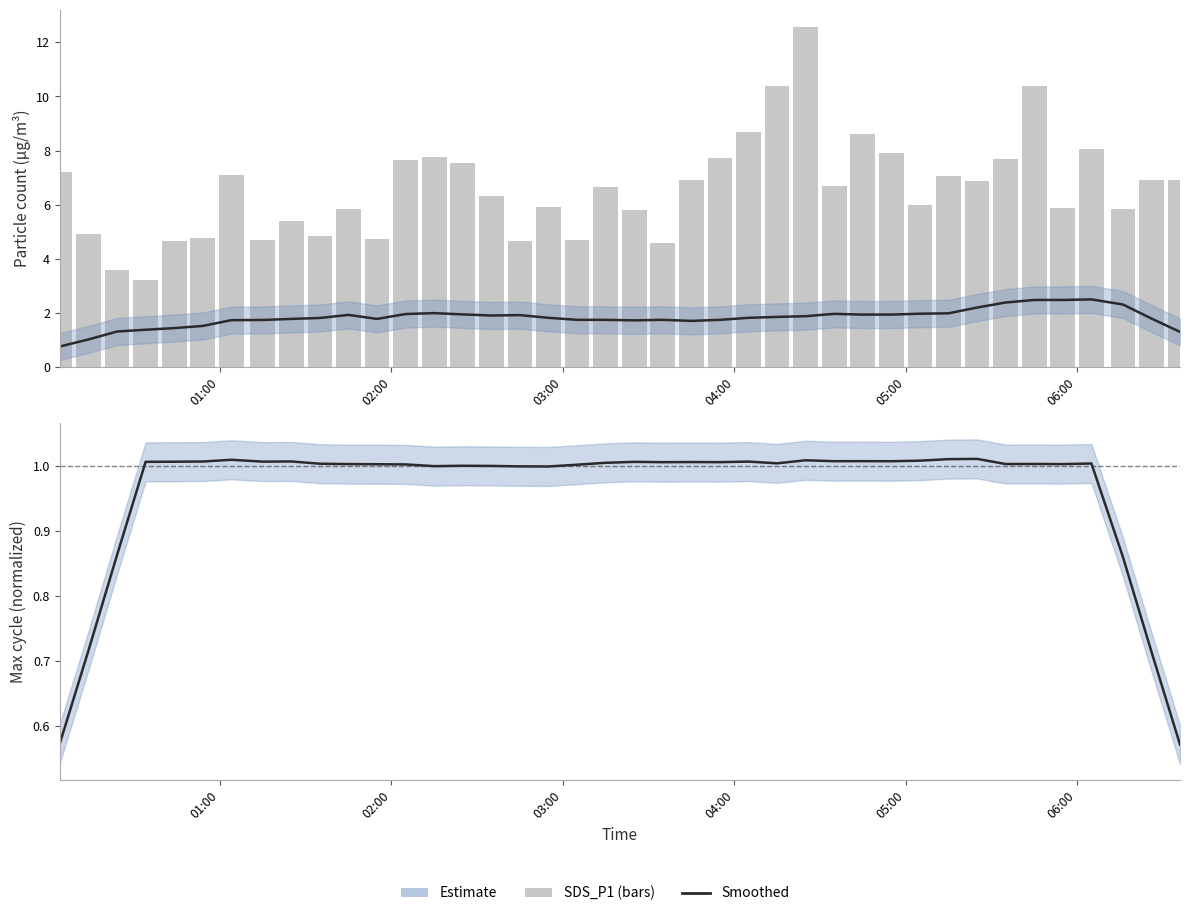

How many values in the Max_cycle (norm.) series exceed 1?

32